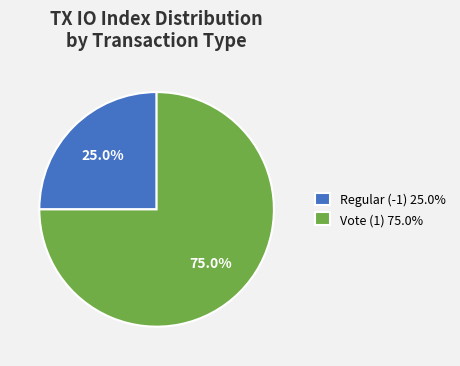

Which category has the smallest portion of the pie?

Regular (-1)